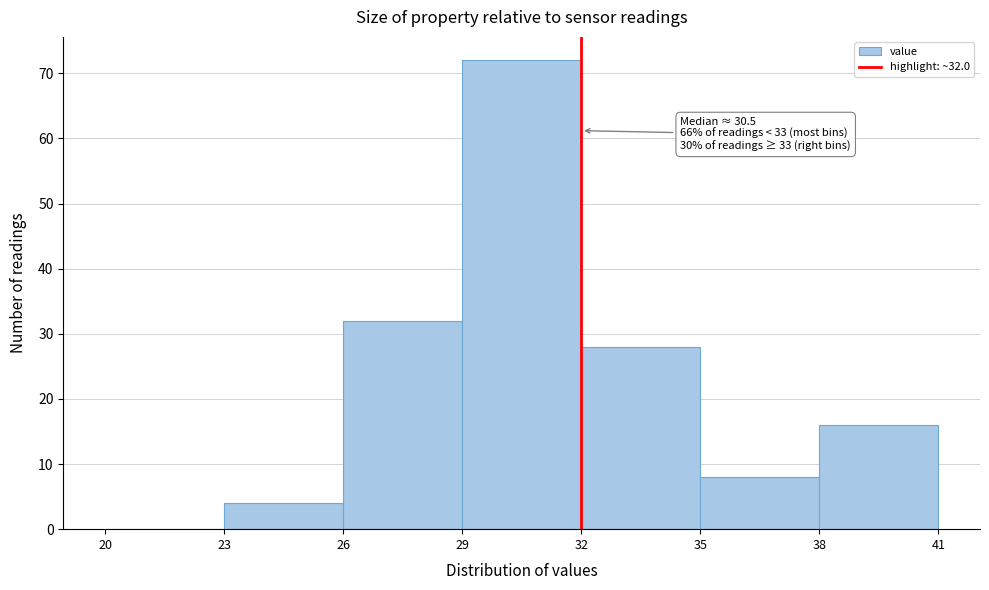

Over which range of the x-axis is the bar tallest?

29 to 32